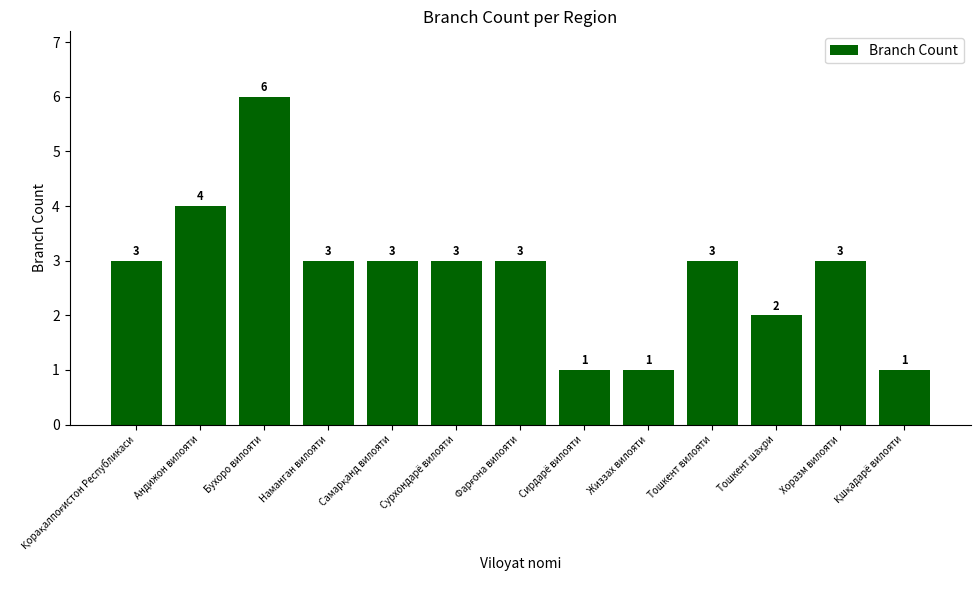

What is the ratio of the value at Жиззах вилояти to the value at Тошкент вилояти?

0.3